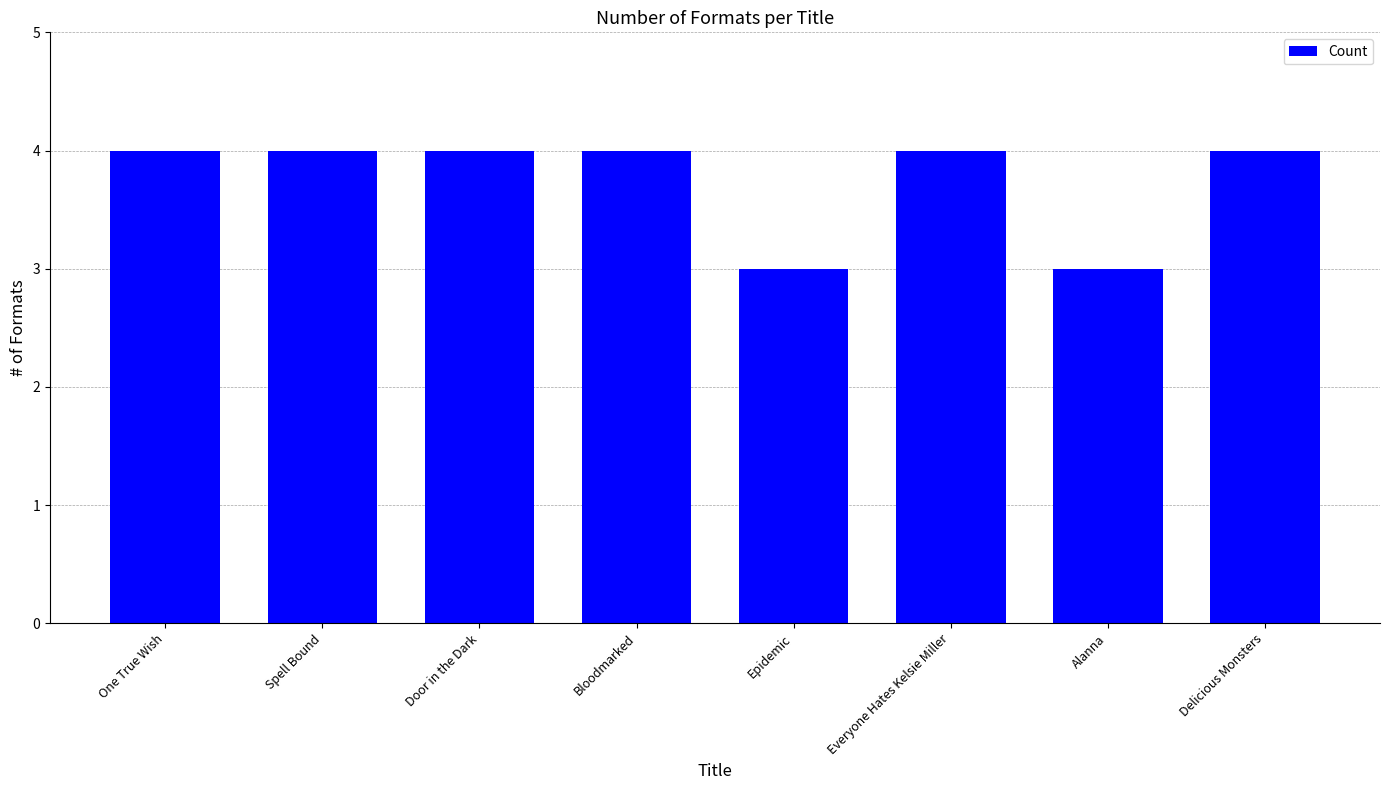

What is the label of the 1st bar from the right?

Delicious Monsters